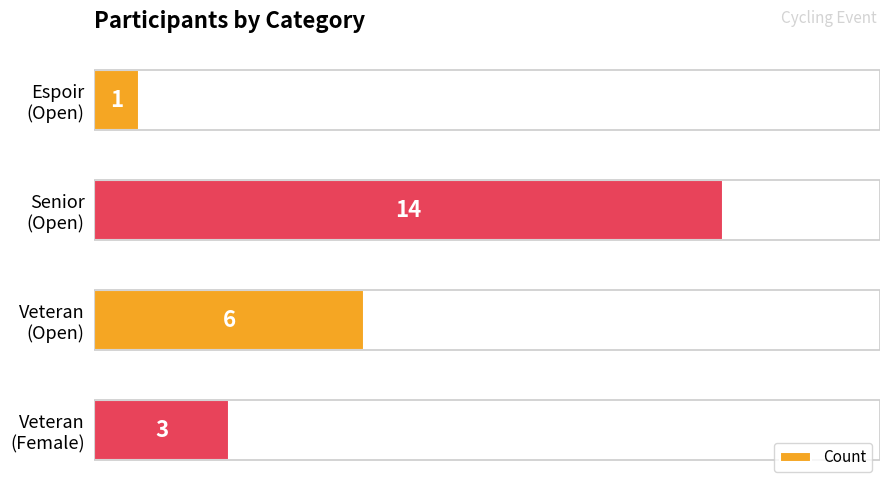

What is the average value?

6